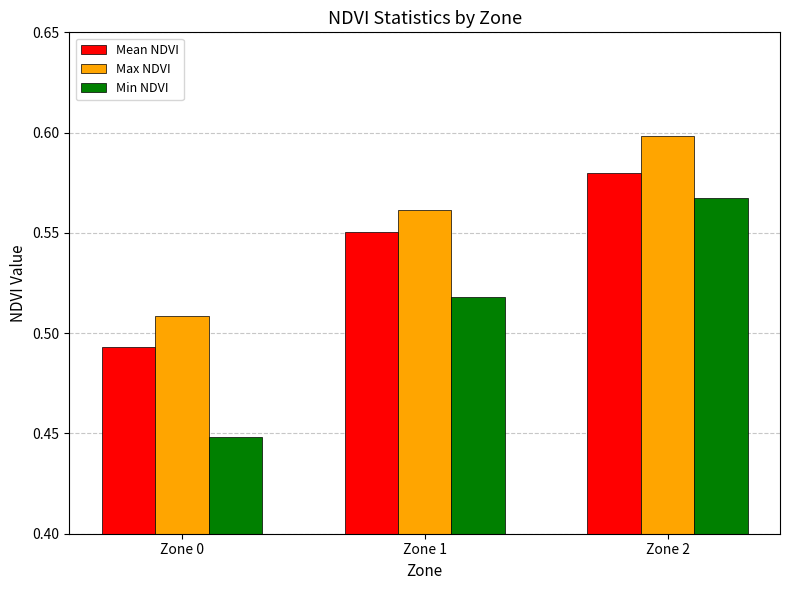

How many series are shown in this chart?

3